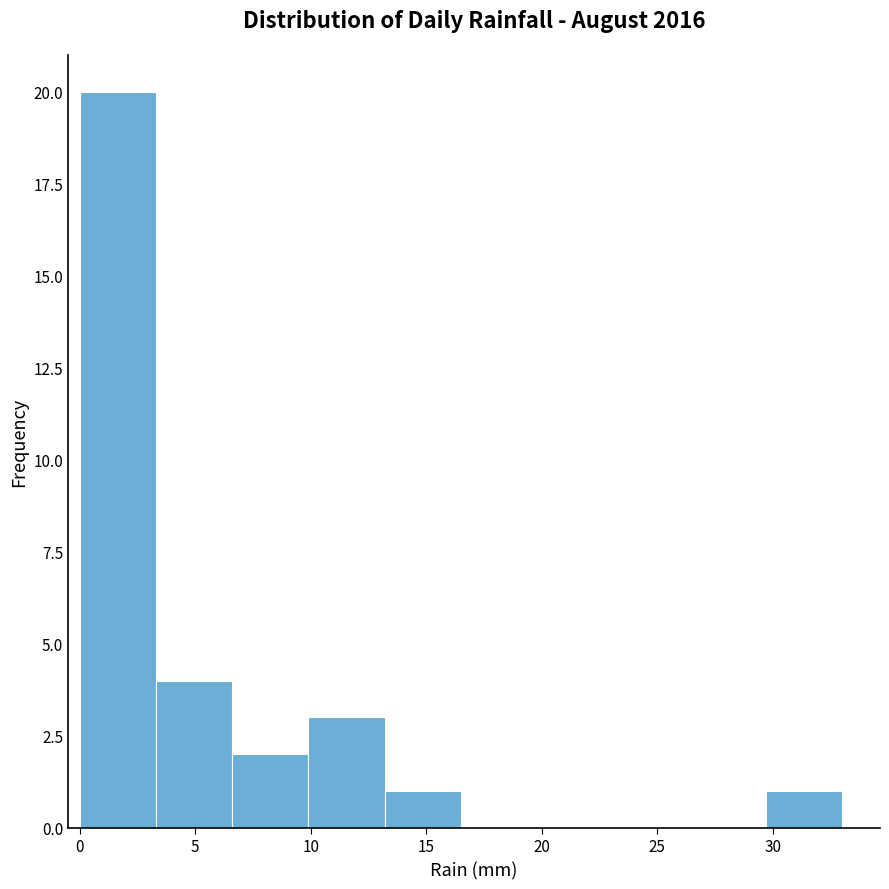

Which range on the x-axis has the tallest bar?

0.0 to 3.3